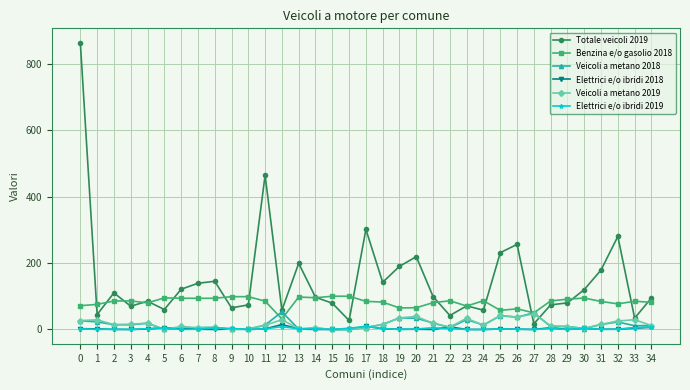

Is this an area chart (filled region under the line)?

No